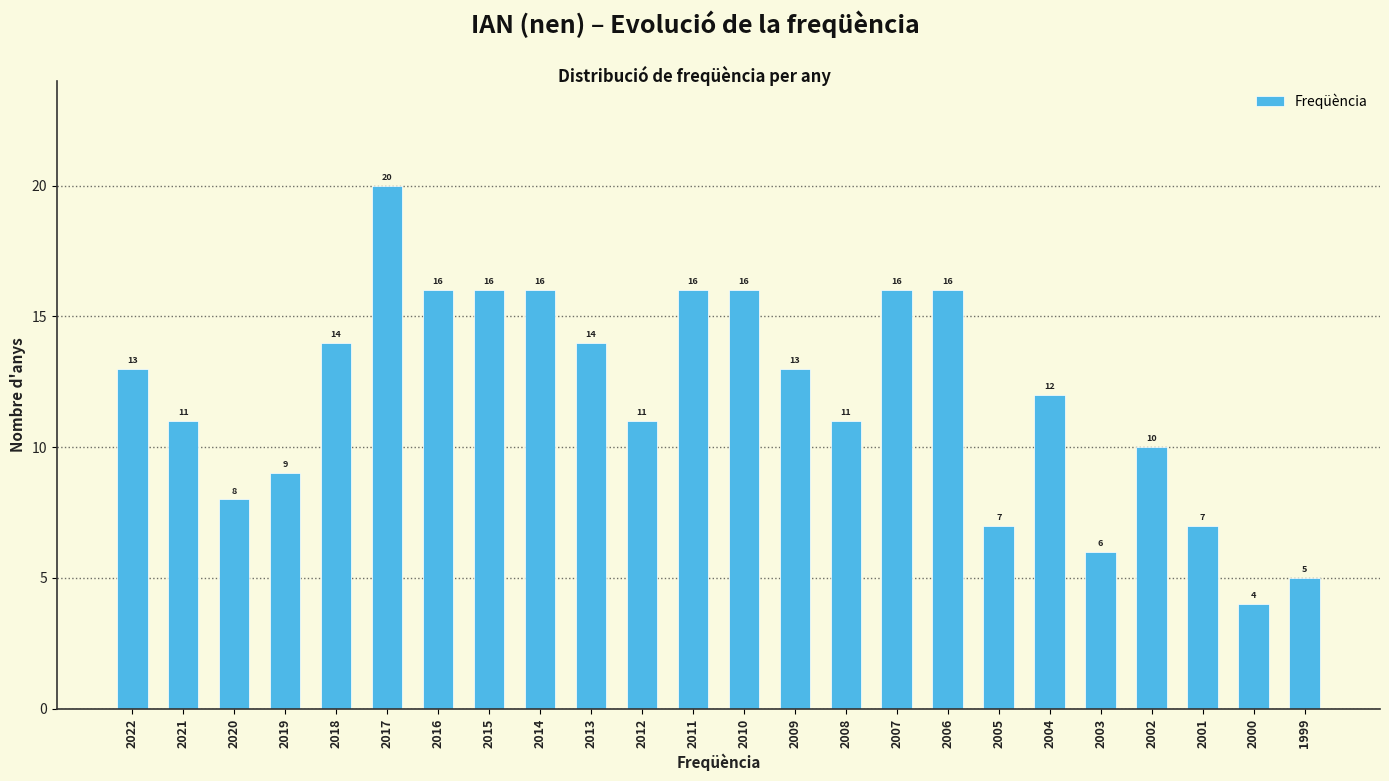

Reading right to left, transcribe all the data shown in this chart.

5	4	7	10	6	12	7	16	16	11	13	16	16	11	14	16	16	16	20	14	9	8	11	13